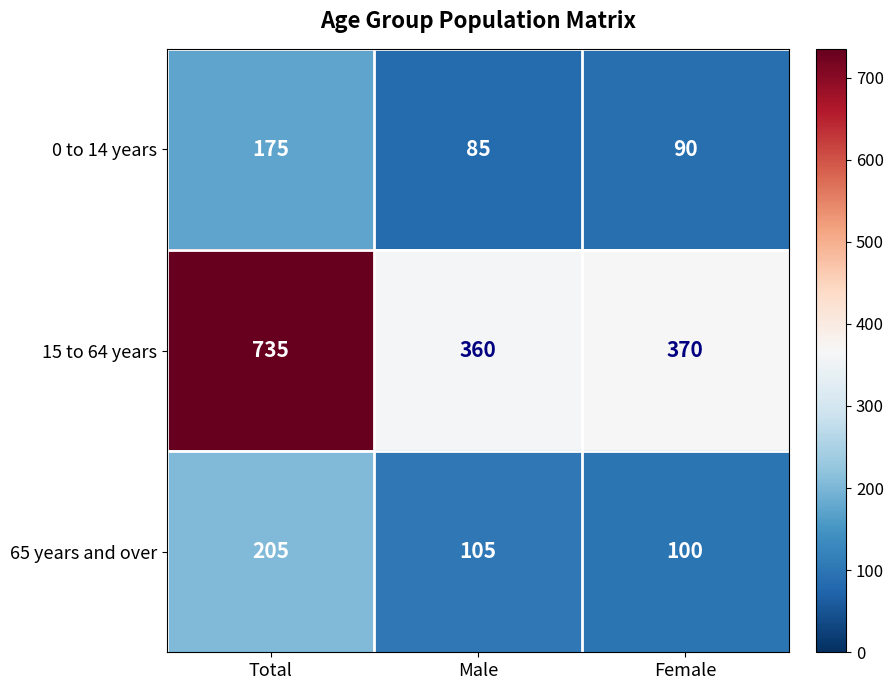

Rank the series at Male from highest to lowest value.

15 to 64 years, 65 years and over, 0 to 14 years